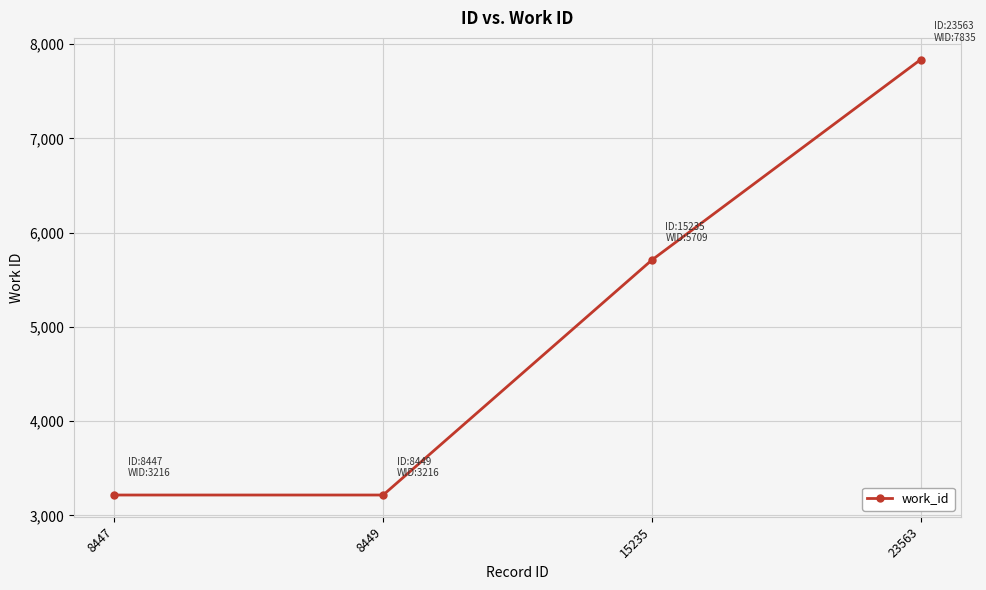

The chart shows a value of 1011 at 8447. True or false?

False